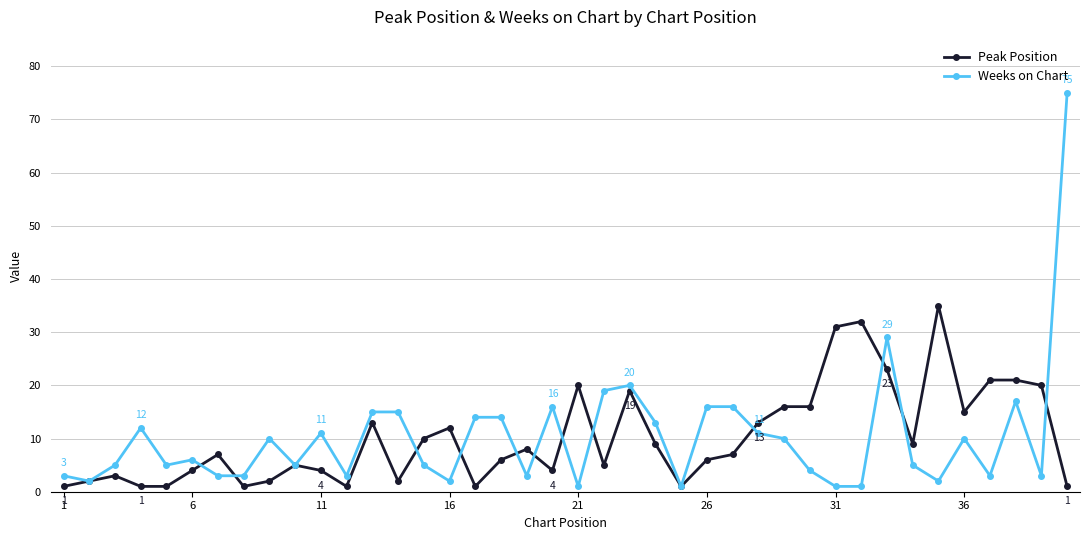

Which series has the largest range (max minus min)?

Weeks on Chart